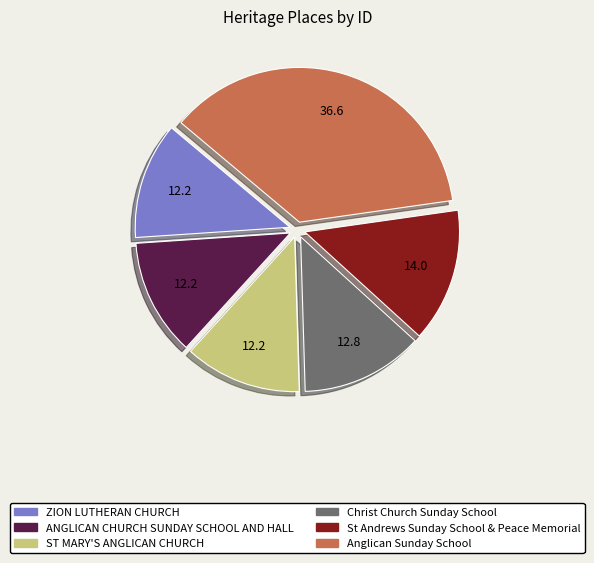

What is the ratio of the value at Anglican Sunday School to the value at Christ Church Sunday School?

2.9